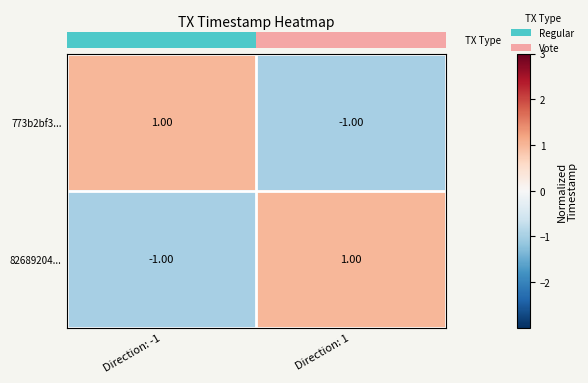

Rank the series at Direction: -1 from lowest to highest value.

82689204..., 773b2bf3...